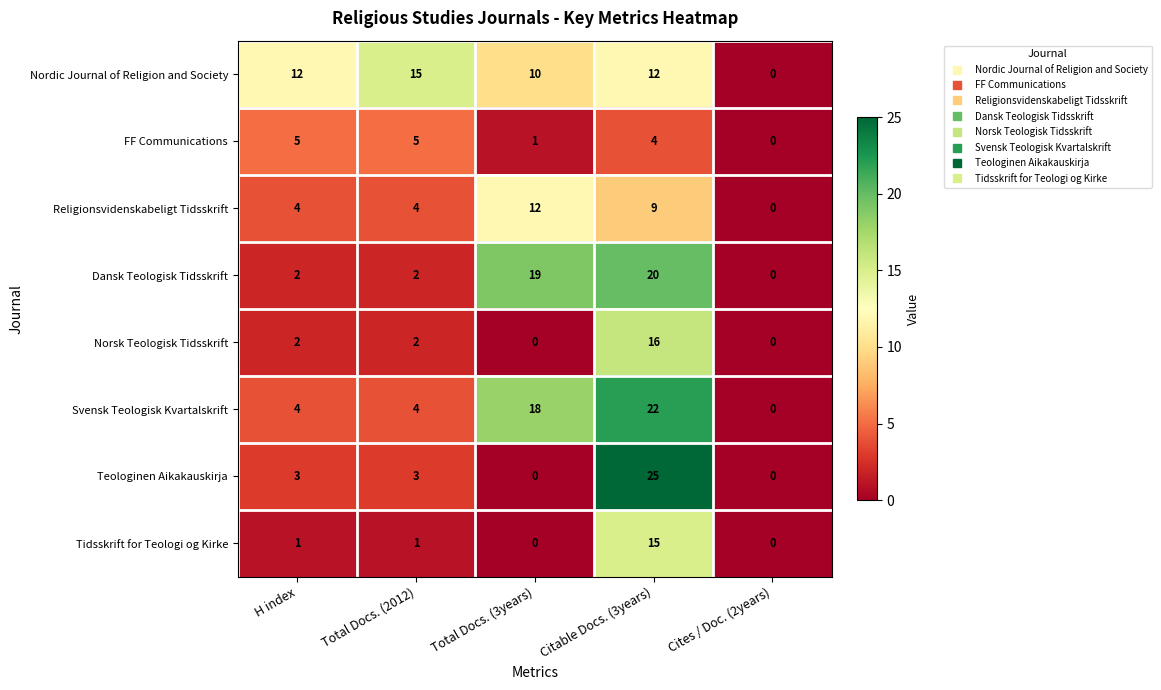

Which series has the largest range (max minus min)?

Teologinen Aikakauskirja